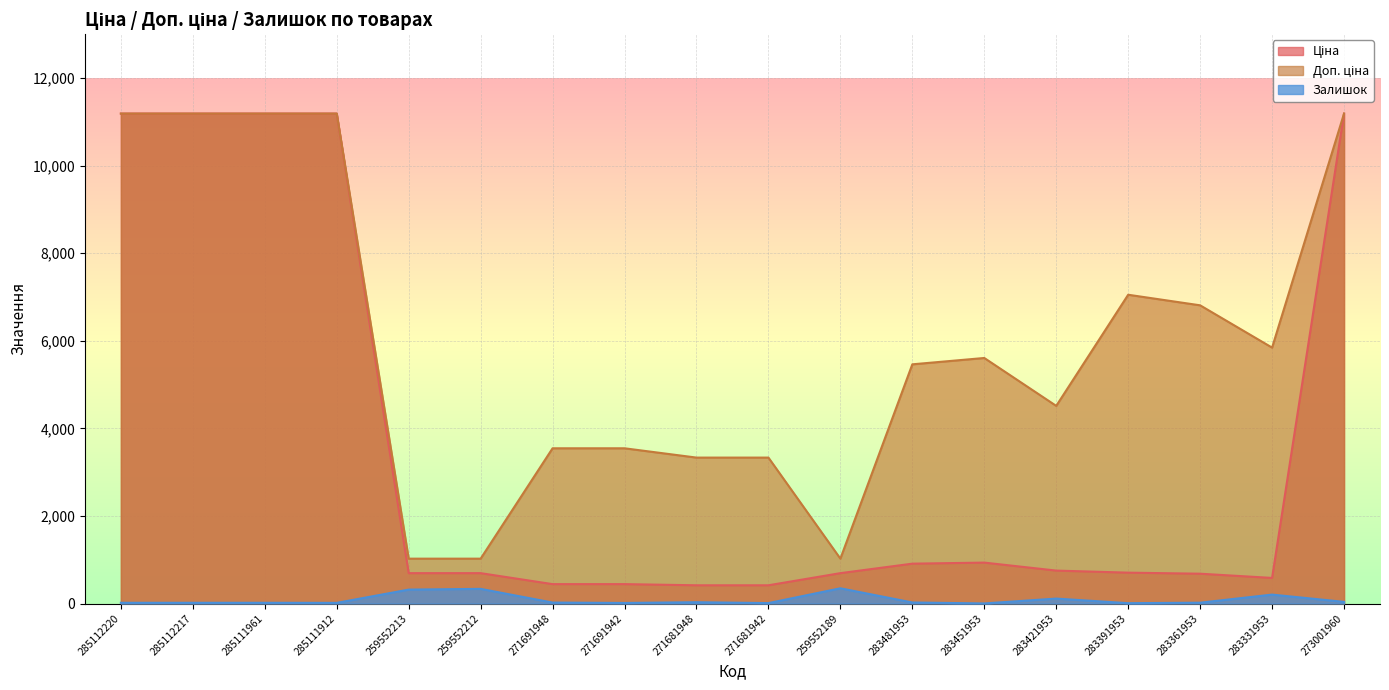

In Ціна, how many points are higher than both neighbors (excluding endpoints)?

1